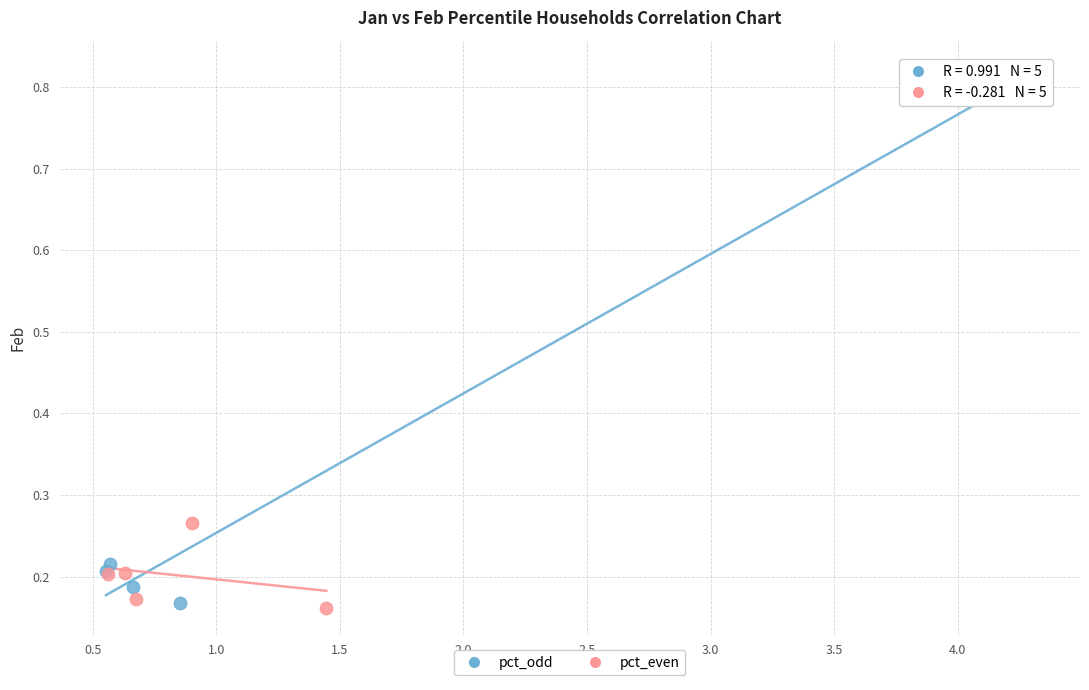

Which series reaches the maximum Y coordinate?

pct_odd